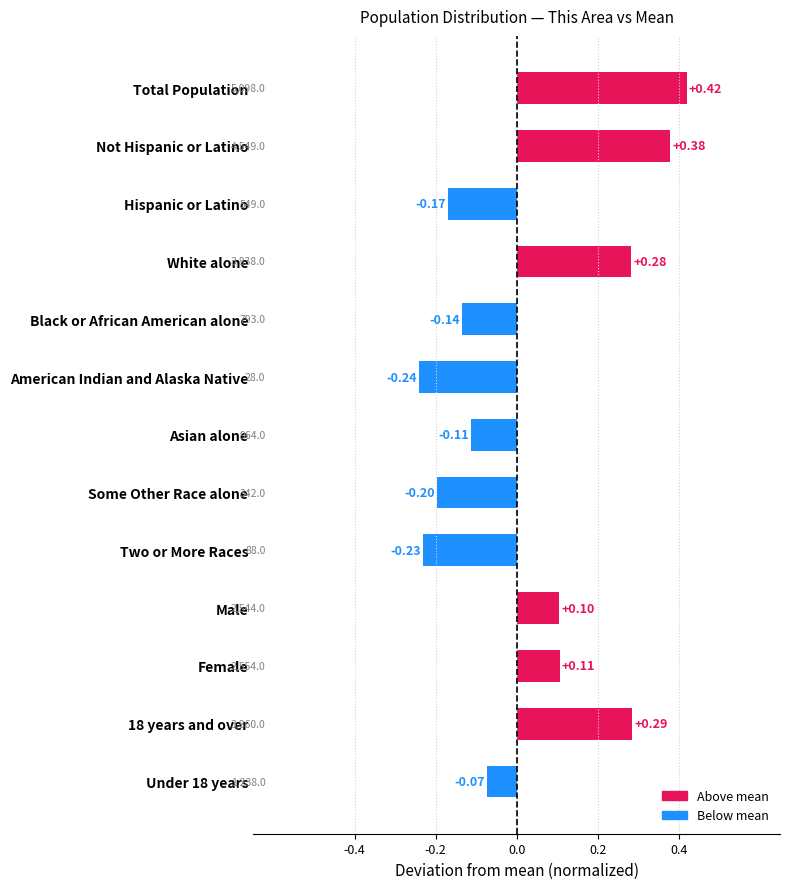

What is the sum of the values at Black or African American alone and Hispanic or Latino?

-0.3